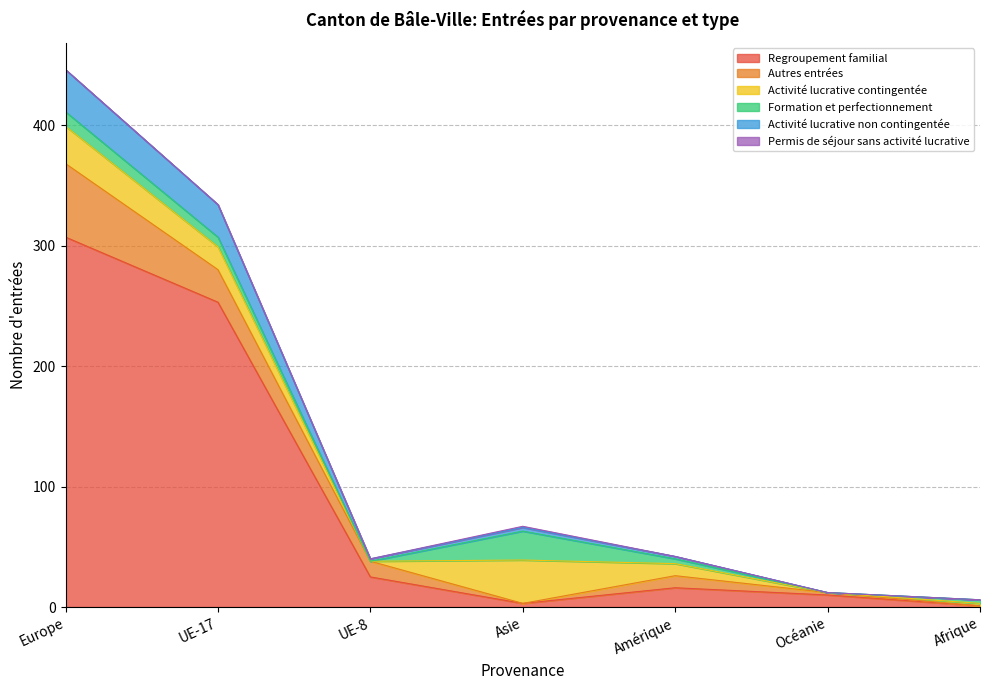

True or false: Activité lucrative non contingentée and Formation et perfectionnement intersect in this chart.

True